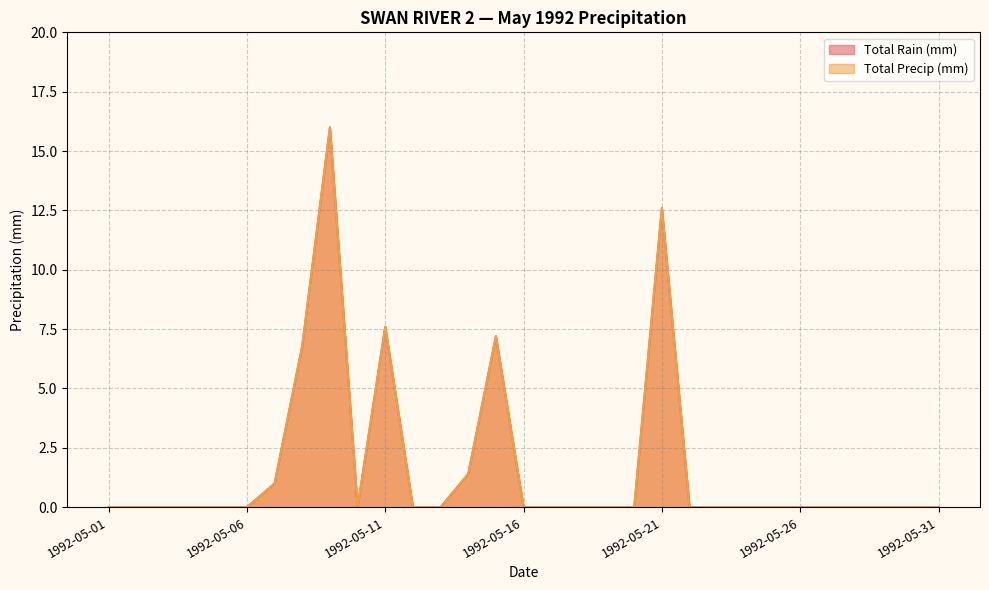

What are all the series names shown in the legend?

Total Rain (mm), Total Precip (mm)